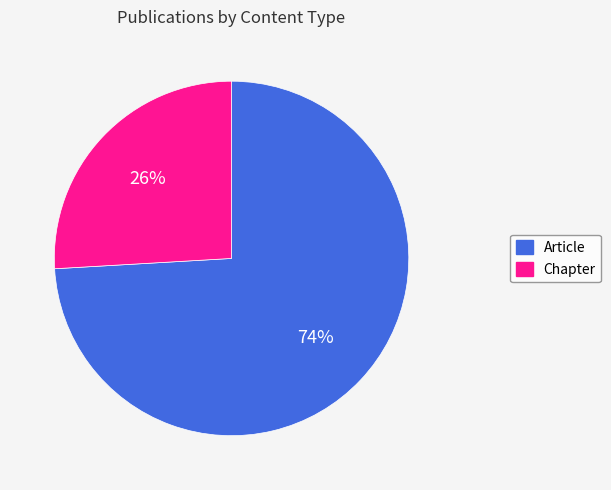

Is the sum of Chapter and Article greater than half?

Yes